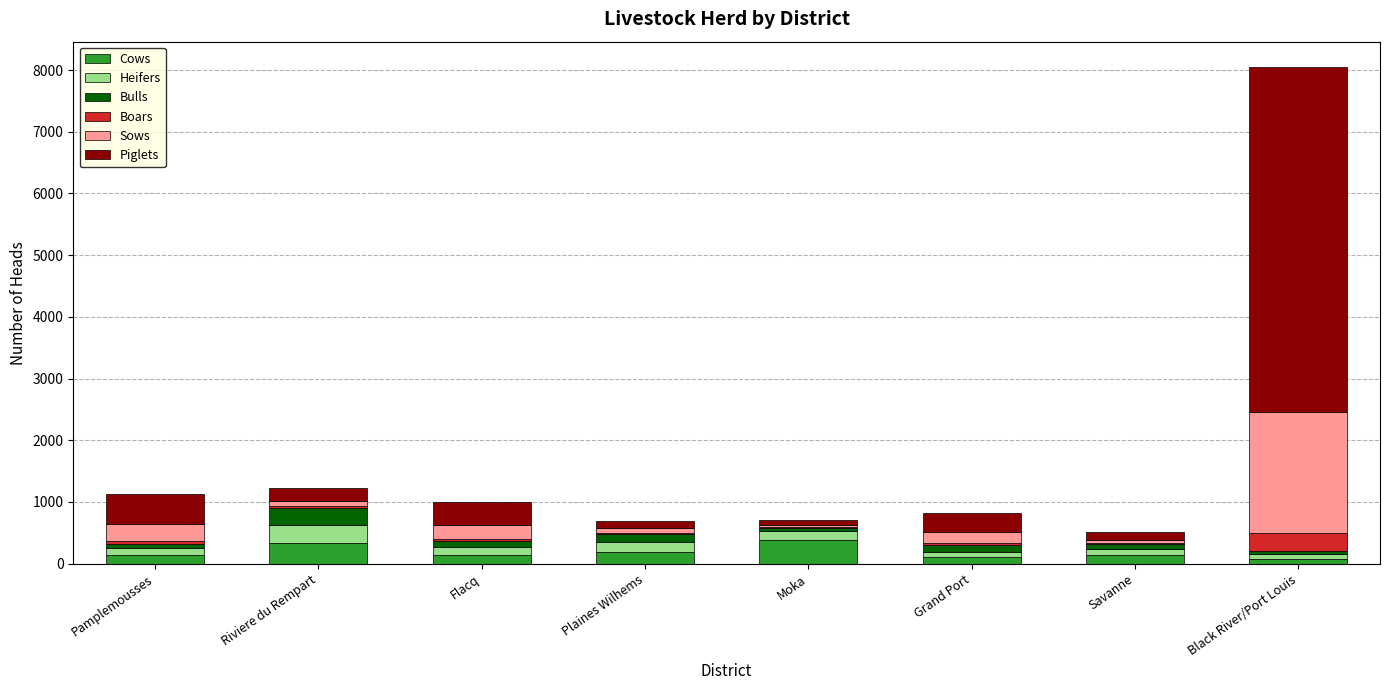

True or false: Cows has a value of 377 at Moka.

True